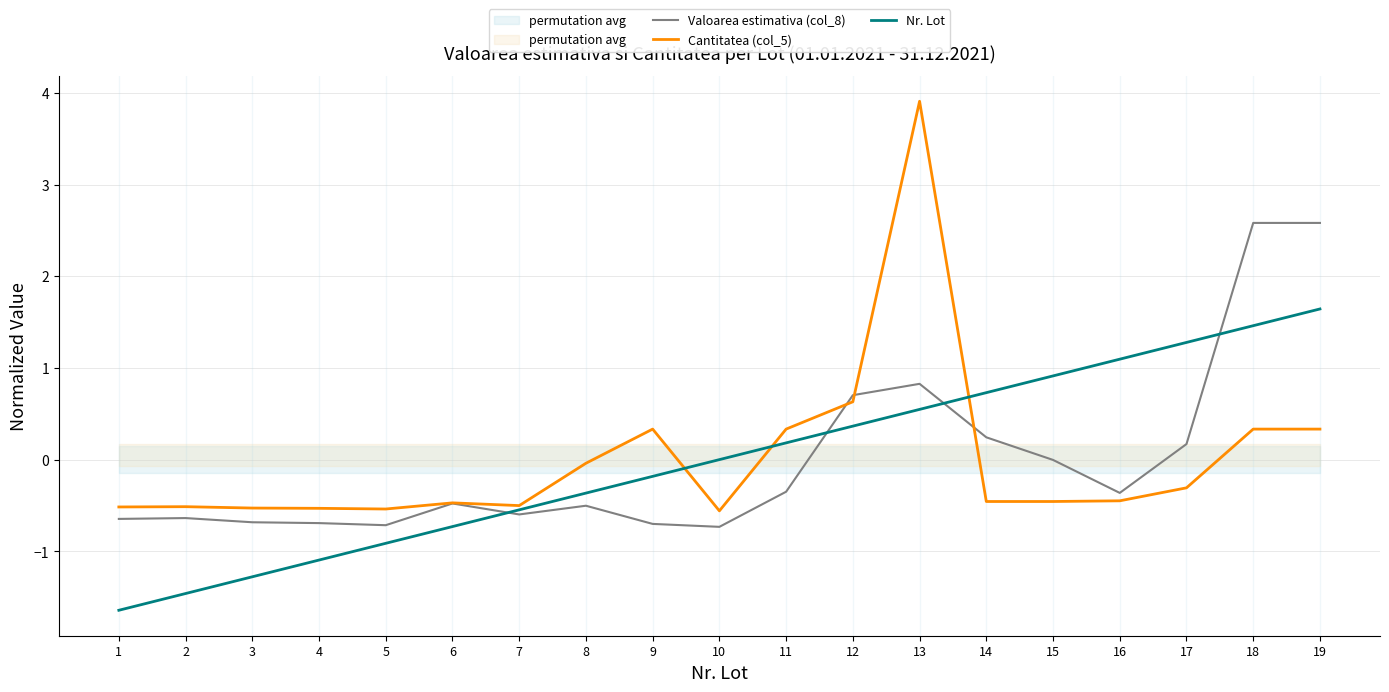

At which label is Valoarea estimativa (col_8) closest to 0?

15